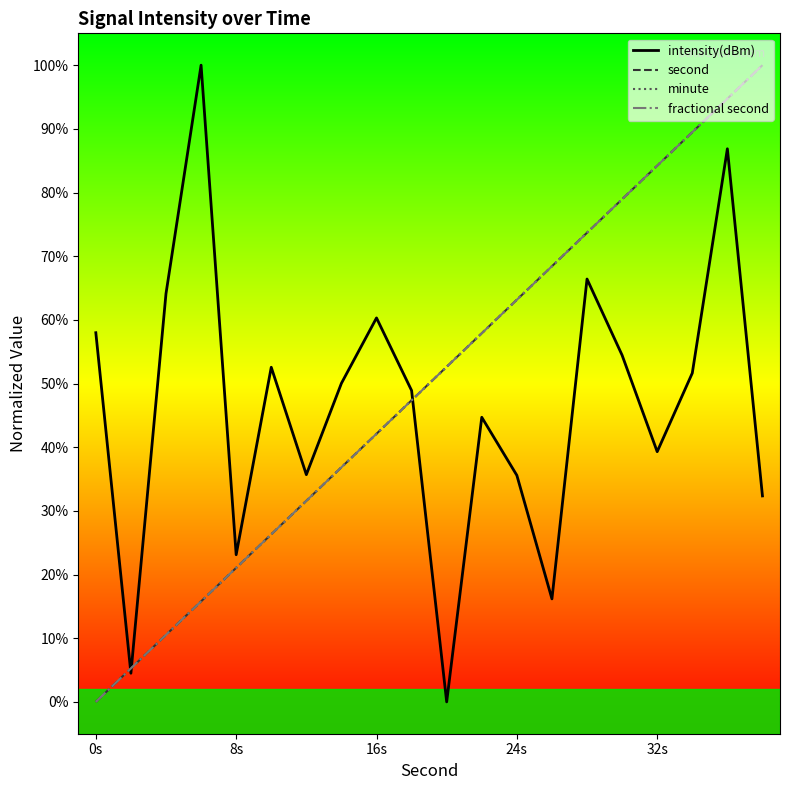

What is the difference between the second highest and second lowest values in the fractional second series?

89.5